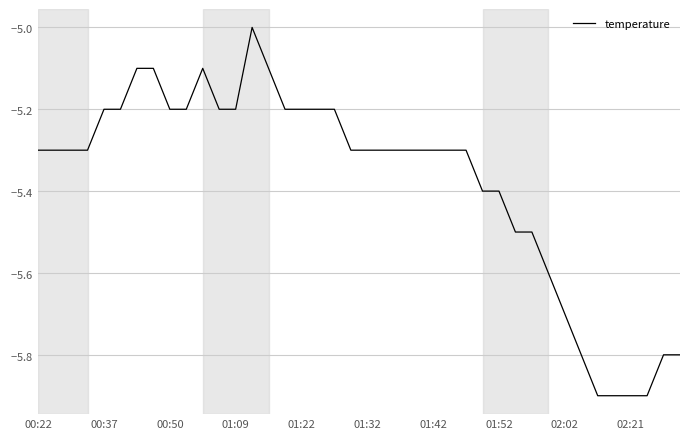

Count the values in the range -5 to -4.

1